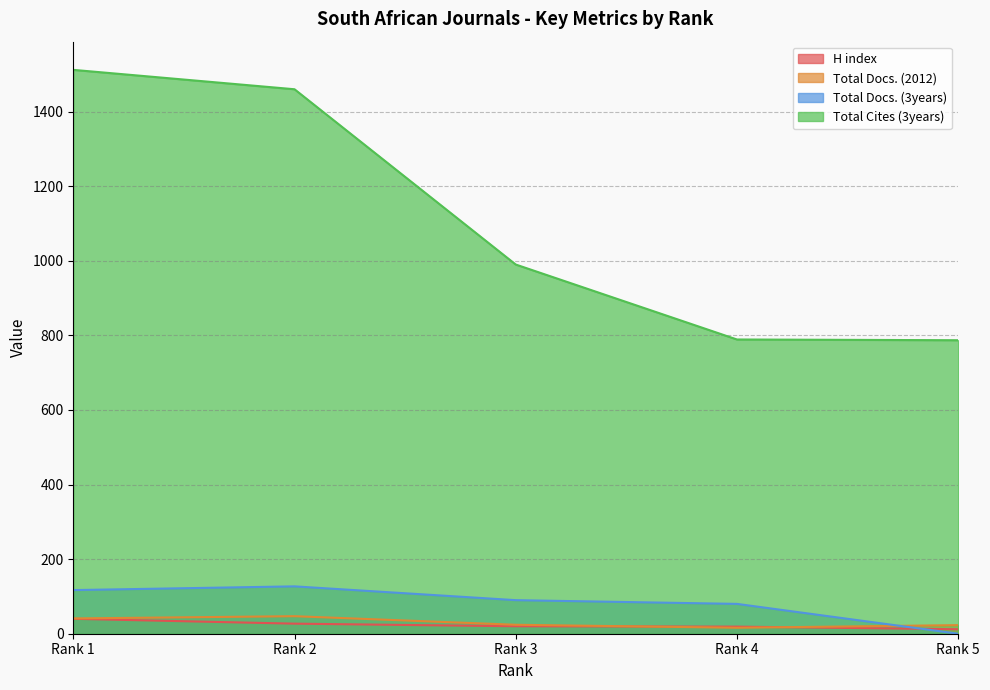

Rank the series at Rank 4 from lowest to highest value.

Total Docs. (2012), H index, Total Docs. (3years), Total Cites (3years)